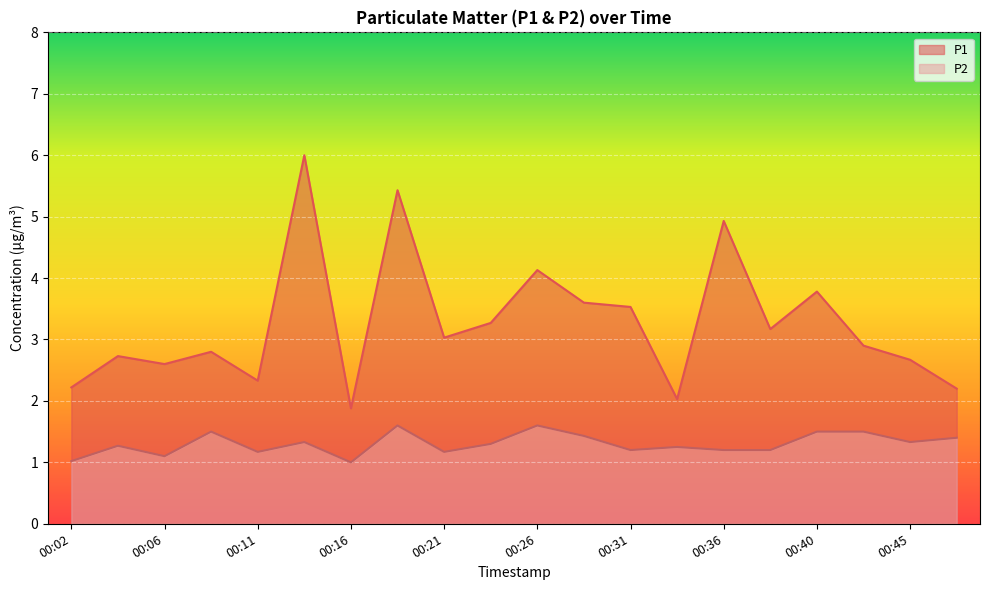

At how many categories does at least one series exceed 3?

10